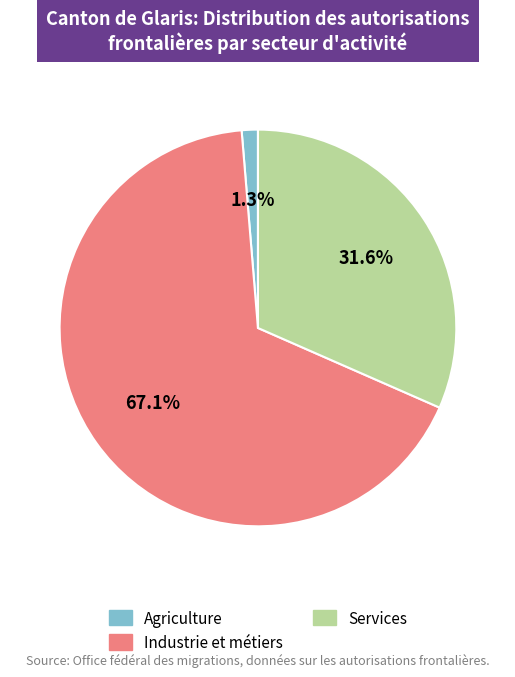

Is there a majority slice in this chart?

Yes